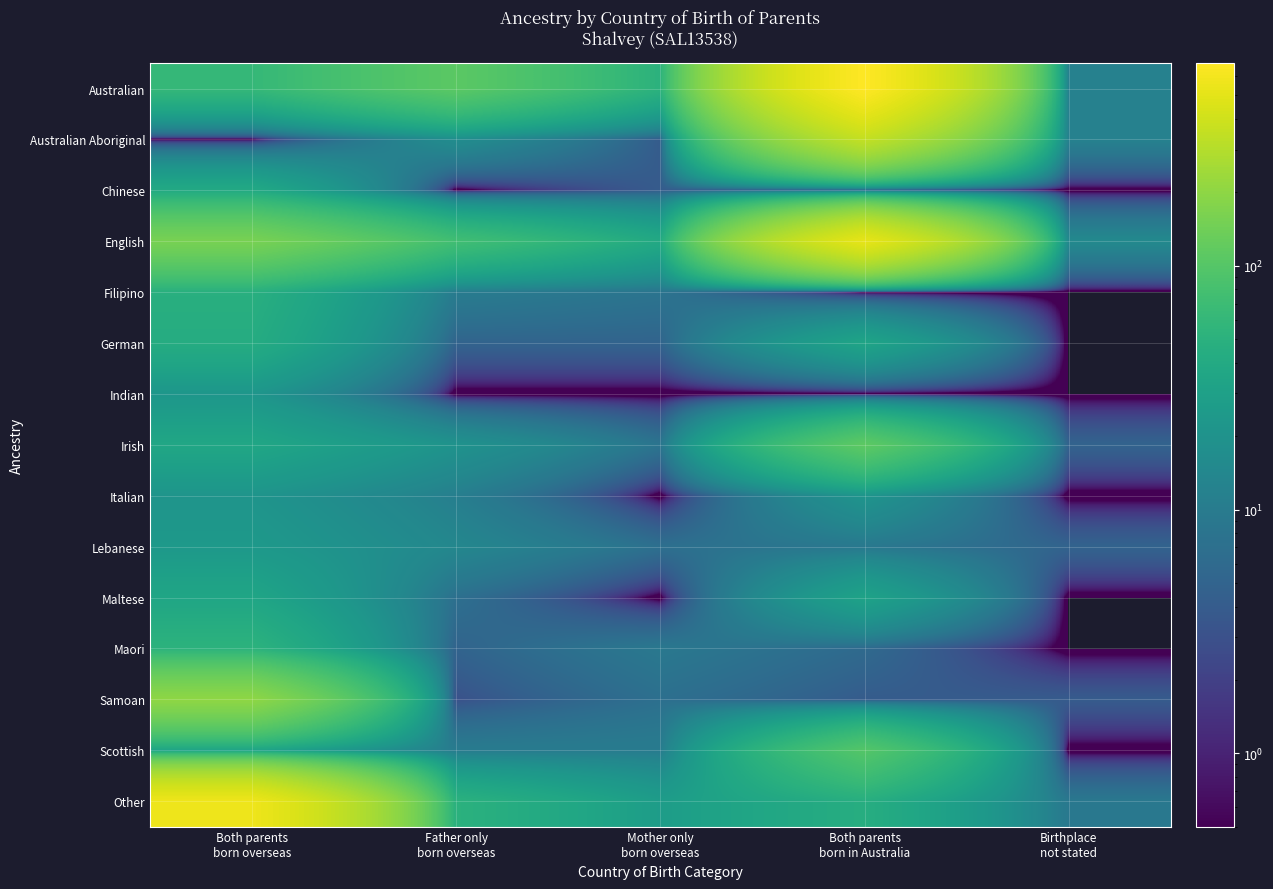

Count the number of categories in the chart.

5